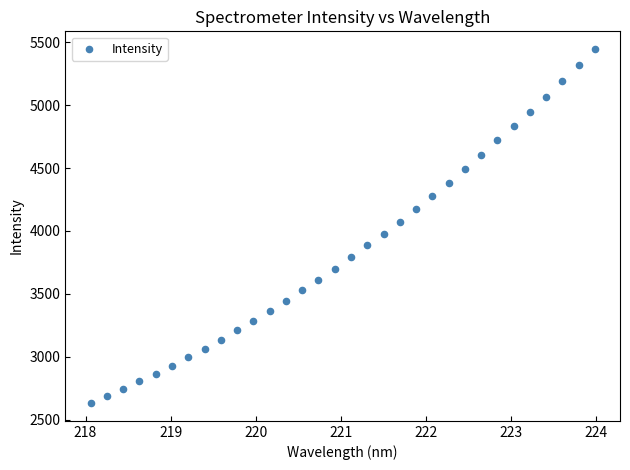

What is the range of X values (max minus min)?

5.9